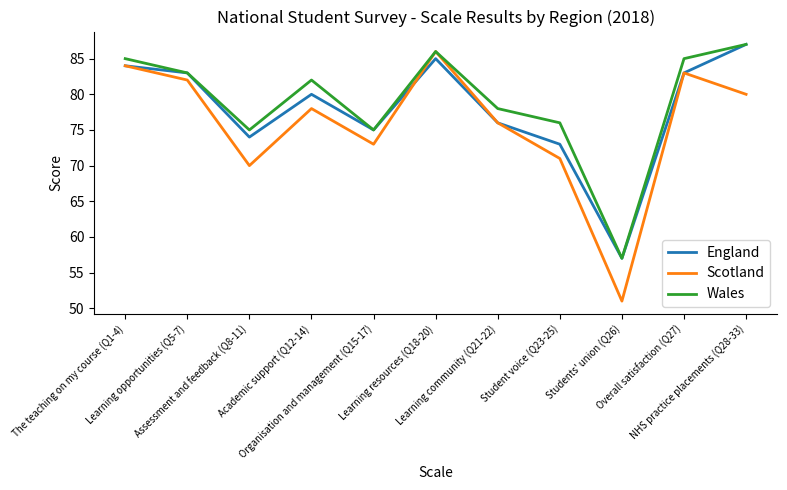

Which series has the largest range (max minus min)?

Scotland